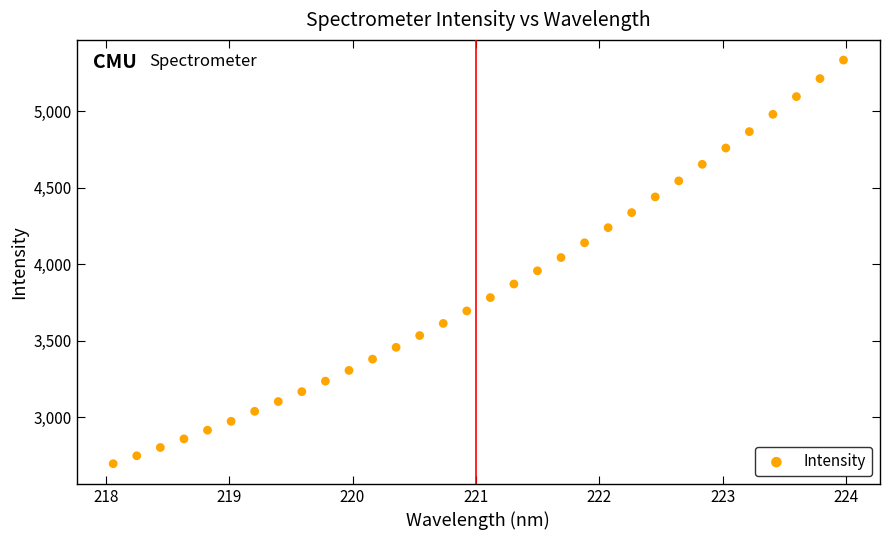

What is the range of Y values (max minus min)?

2637.2